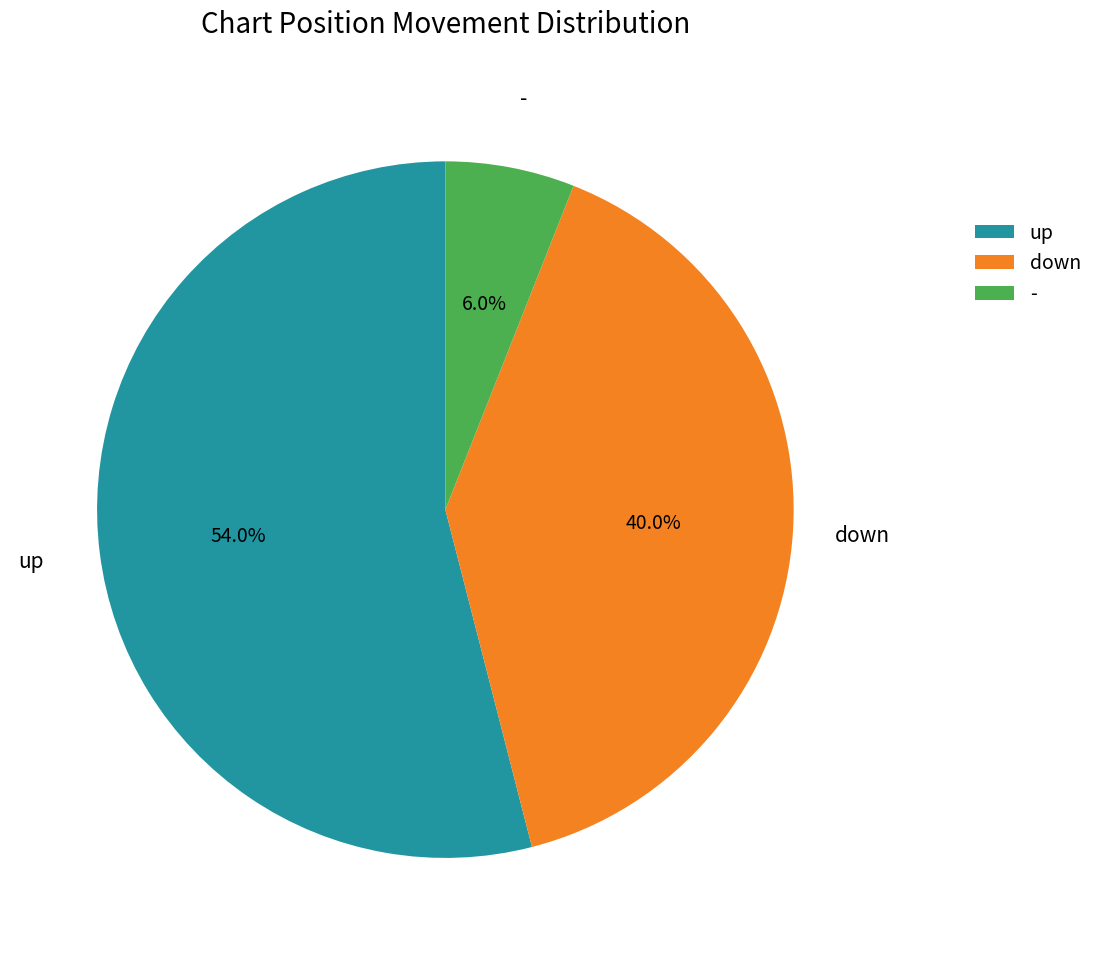

Rank the categories by value from lowest to highest.

-, down, up